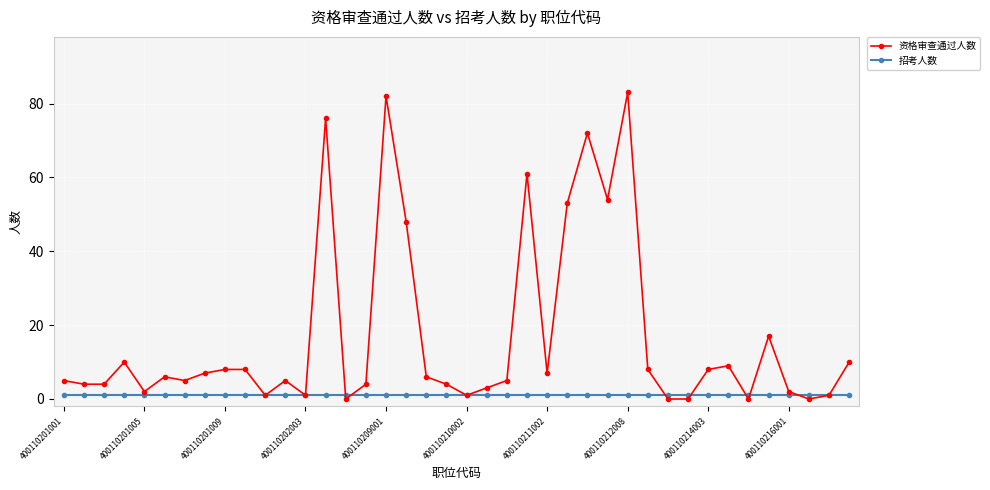

At how many categories does at least one series exceed 68?

4